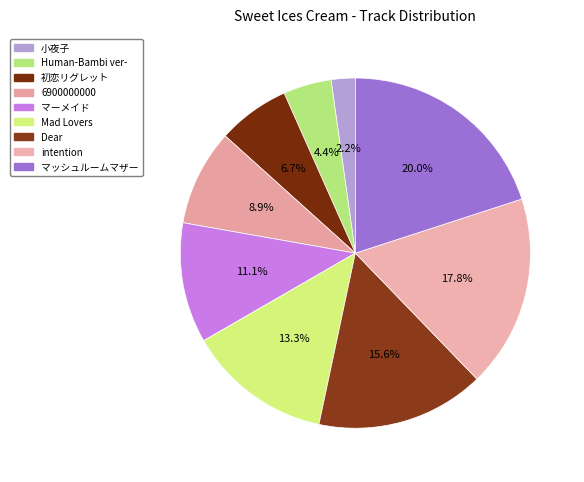

How many segments does this pie chart have?

9